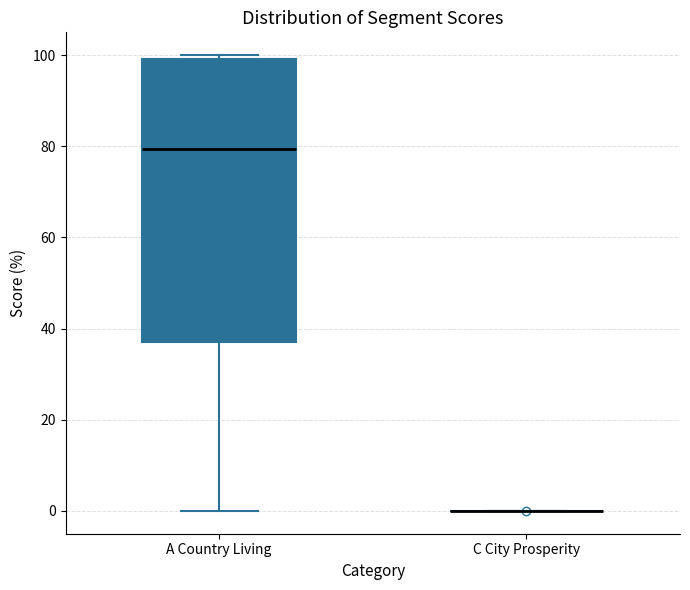

Reading left to right, transcribe this box plot: for each box, give where its median line is, the range the box spans, and where its two whiskers end, as read against the y-axis. The values are not printed on the chart, so give them approximately, as read against the axis.

A Country Living: median 80, box 38 to 100, whiskers 0 to 100 (just above the box's upper edge)
C City Prosperity: box collapsed to a line at 0, whiskers 0 to 0